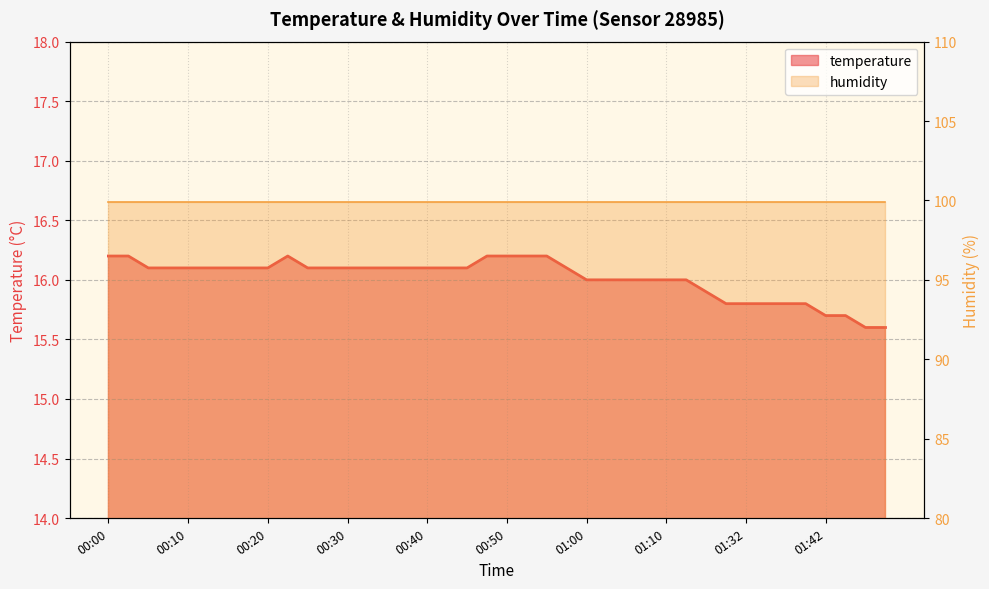

Where does the data first go above 16?

00:00